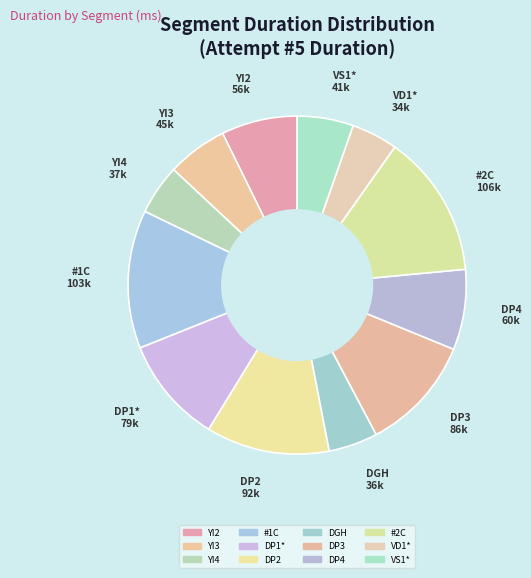

How many slices are in this pie chart?

12